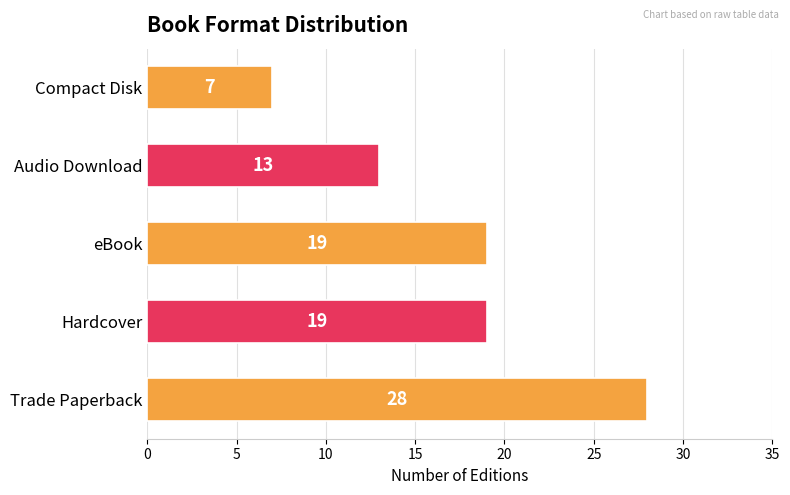

What is the greatest value displayed?

28